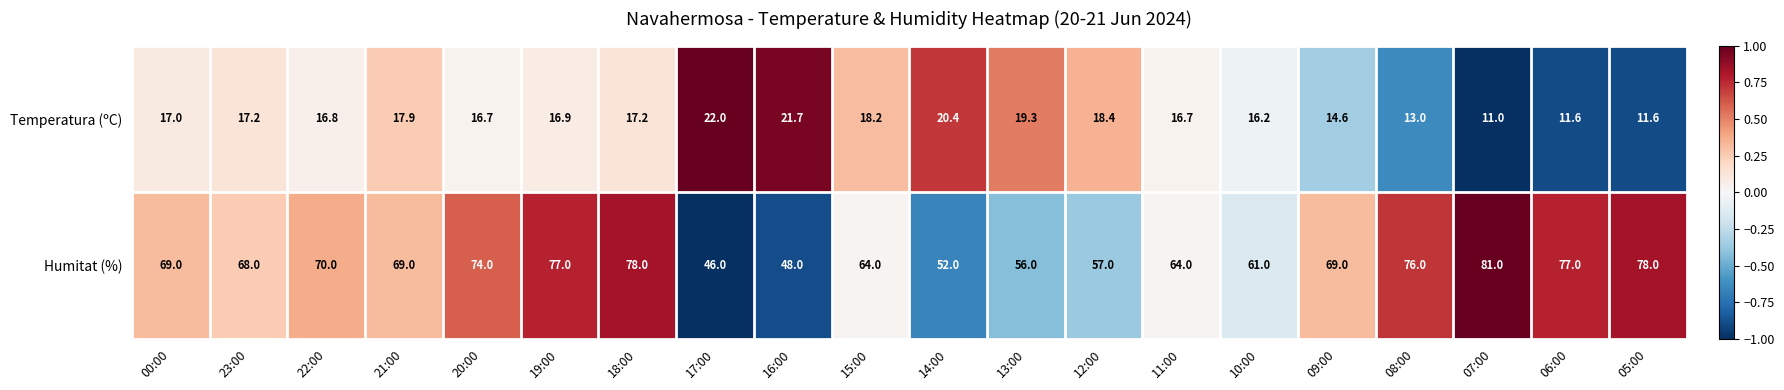

What is the total value across all series at 23:00?

85.2